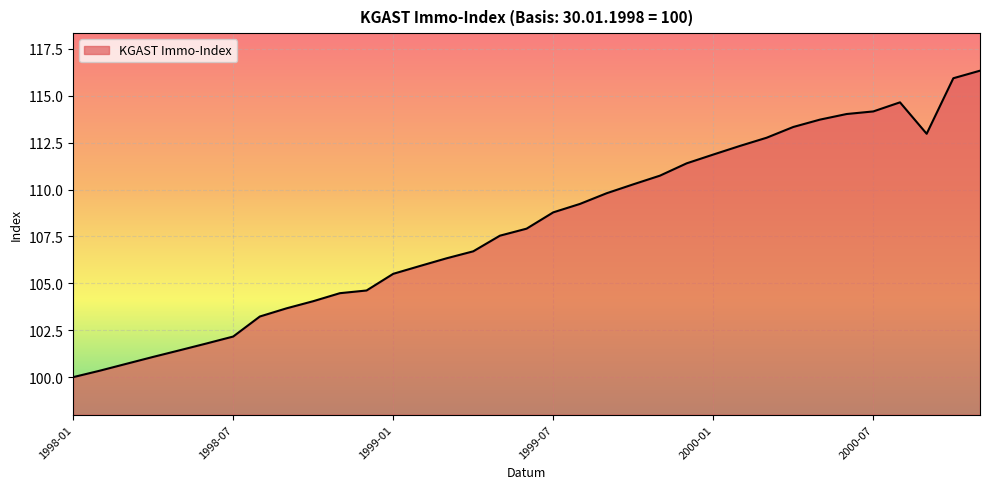

What is the smallest value displayed?

100.0